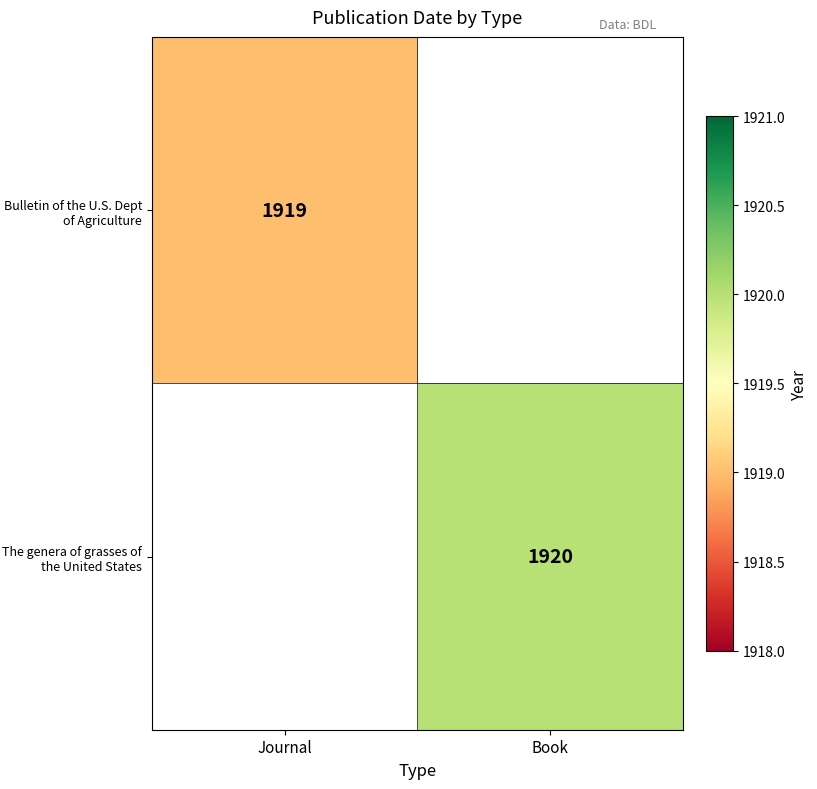

The value of Bulletin of the U.S. Dept of Agriculture at Journal is 3094. True or false?

False